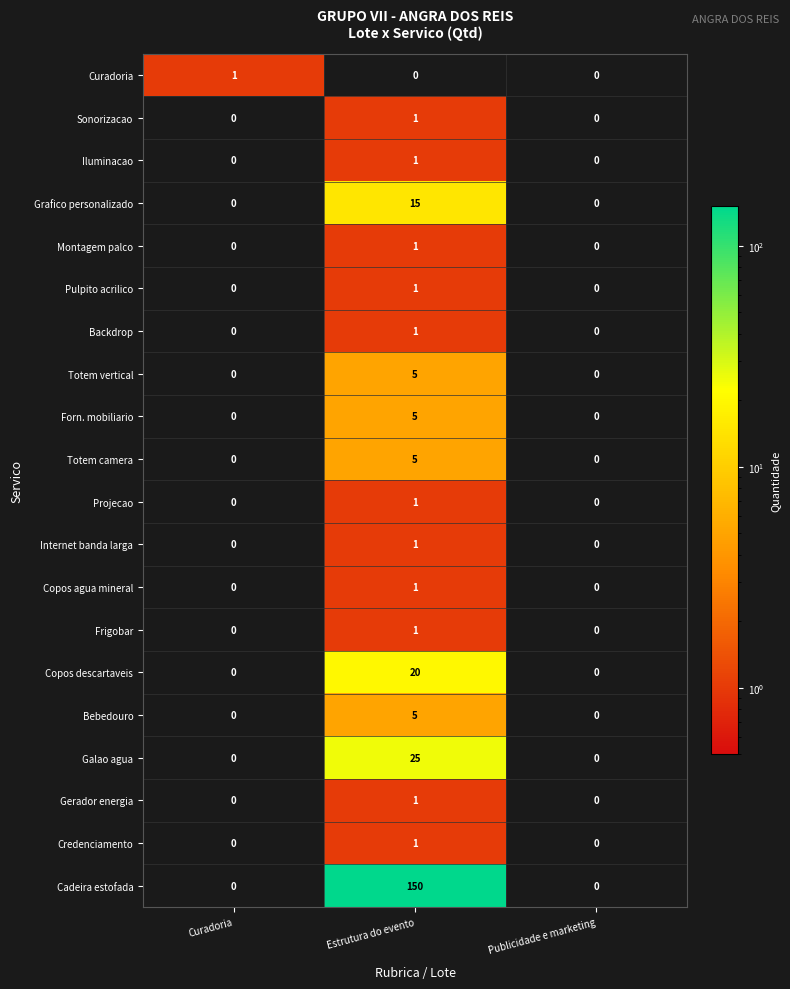

What is the average value of the Galao agua series?

8